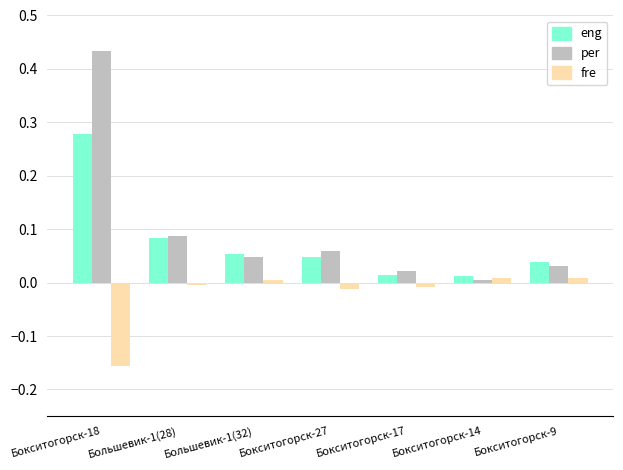

At which category is the sum across all series the highest?

Бокситогорск-18